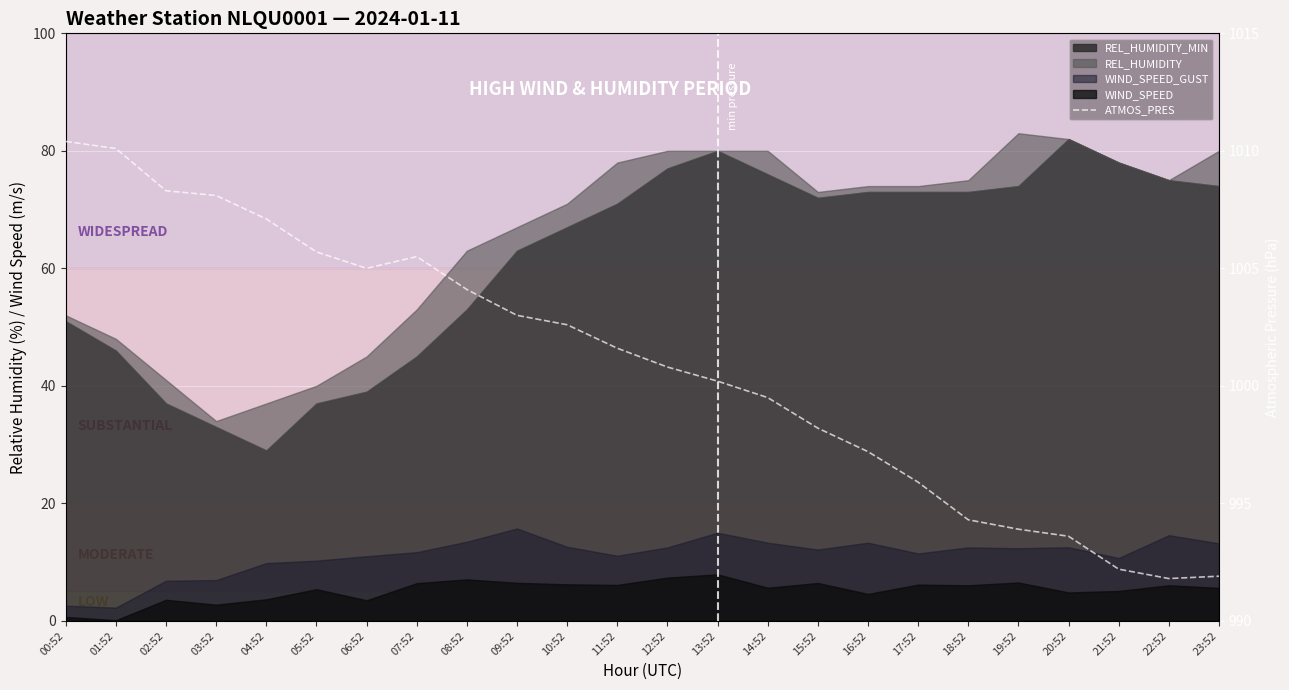

Is it true that the value at 07:52 is 529.8?

False